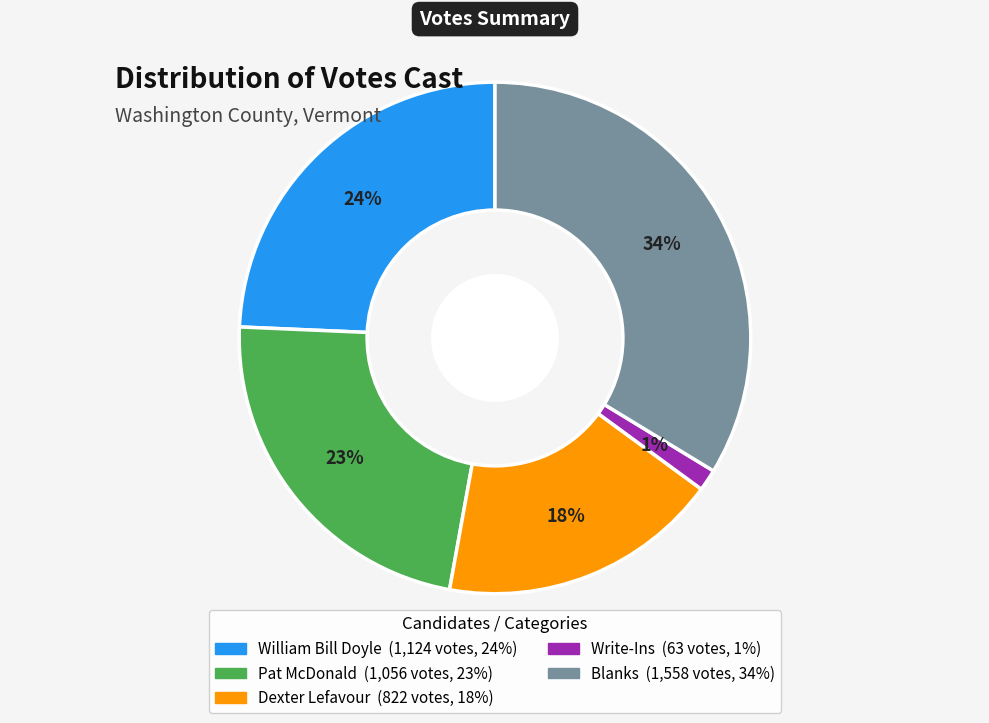

Is there a majority slice in this chart?

No